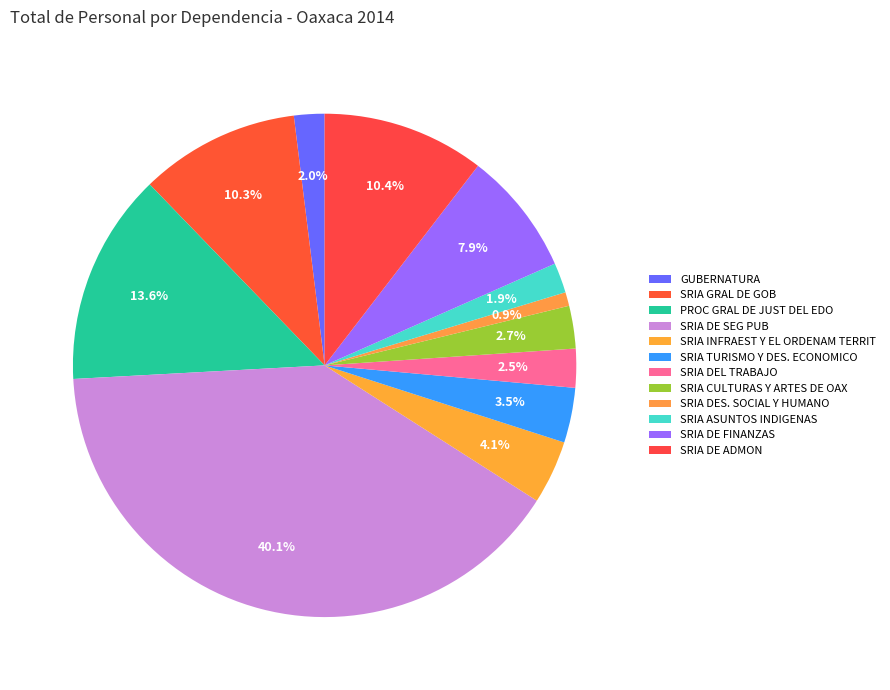

Is SRIA GRAL DE GOB the majority of the pie?

No